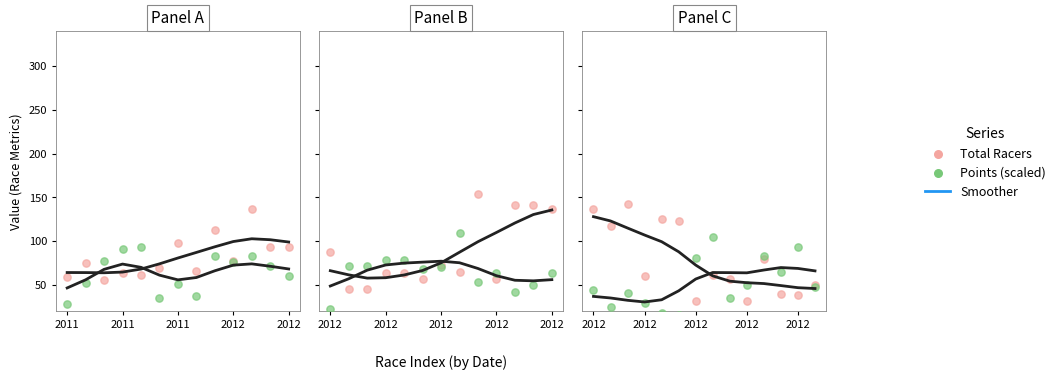

At how many categories does at least one series exceed 17?

14